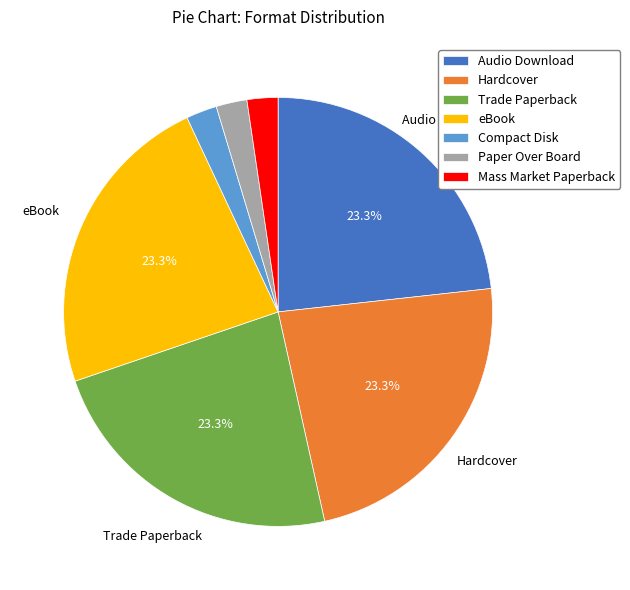

Is there a majority slice in this chart?

No